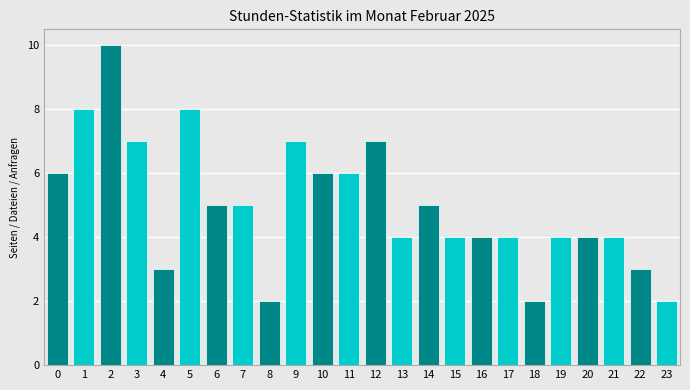

Reading left to right, extract all data points from this chart.

0=6	1=8	2=10	3=7	4=3	5=8	6=5	7=5	8=2	9=7	10=6	11=6	12=7	13=4	14=5	15=4	16=4	17=4	18=2	19=4	20=4	21=4	22=3	23=2